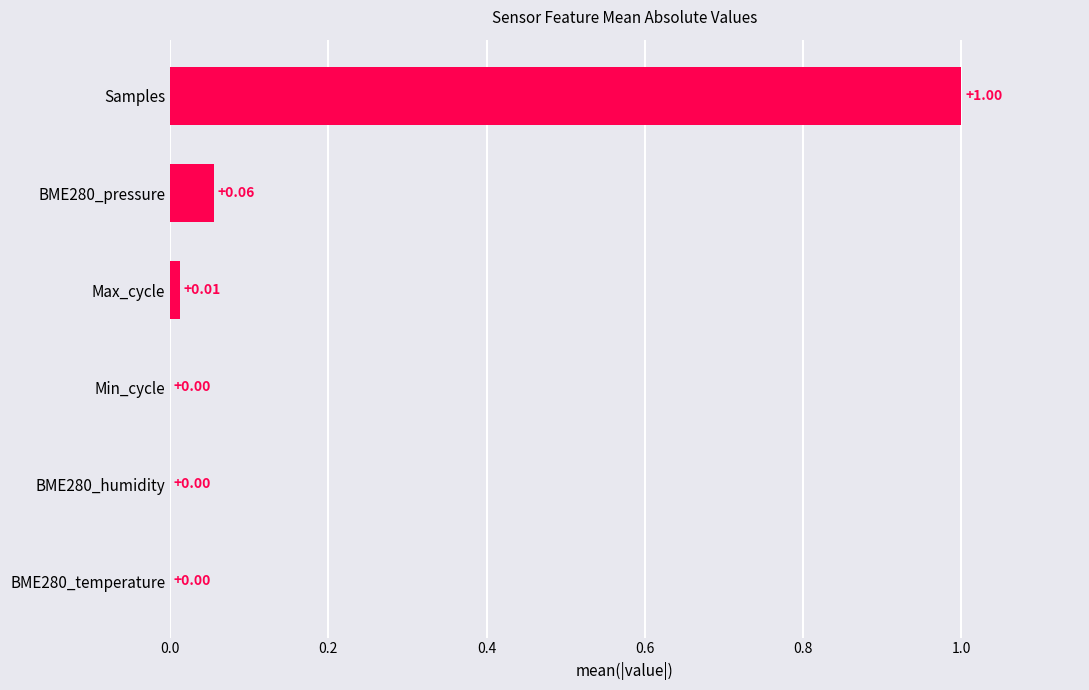

Which label corresponds to the largest value in the chart?

Samples